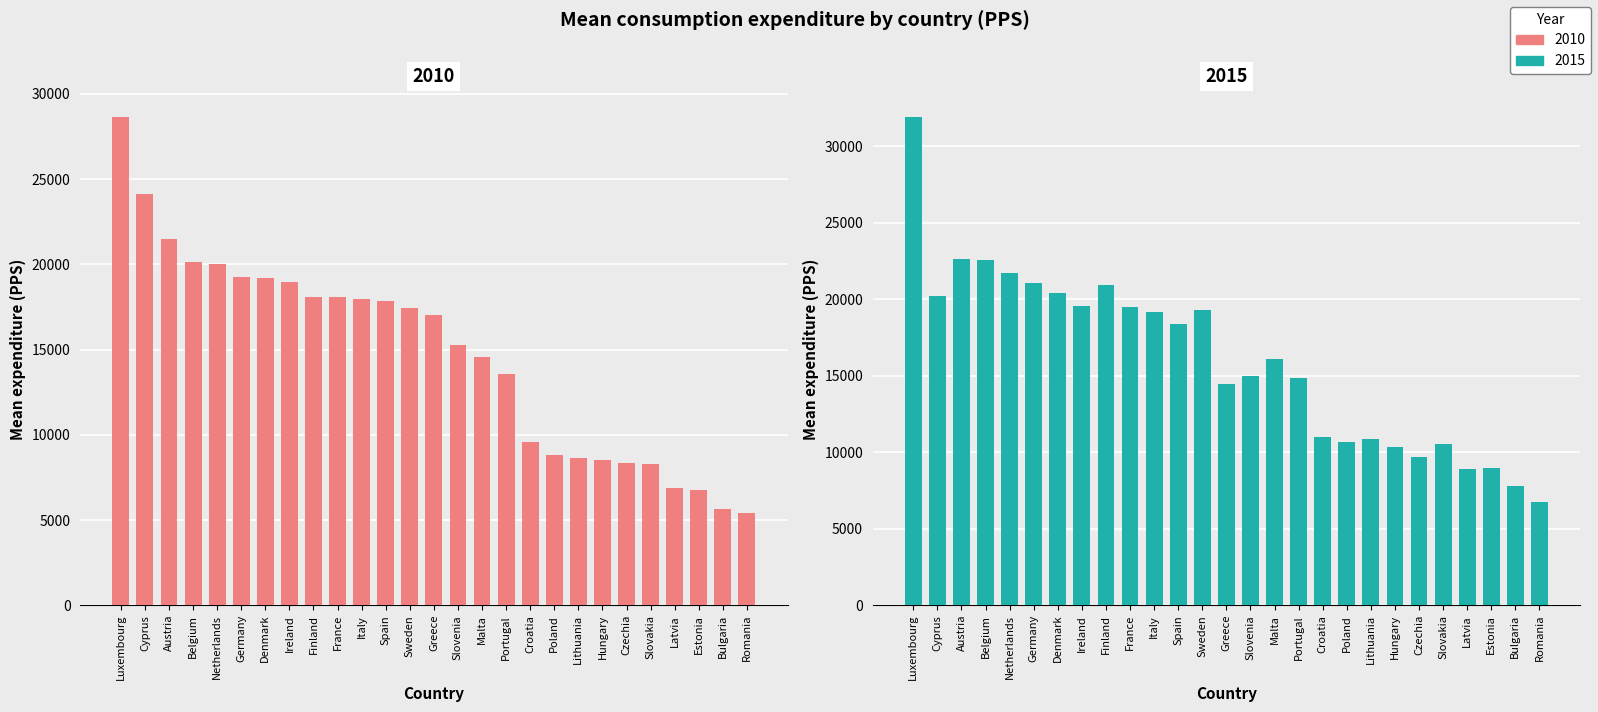

Is it true that 2010 equals 32341 at Austria?

False